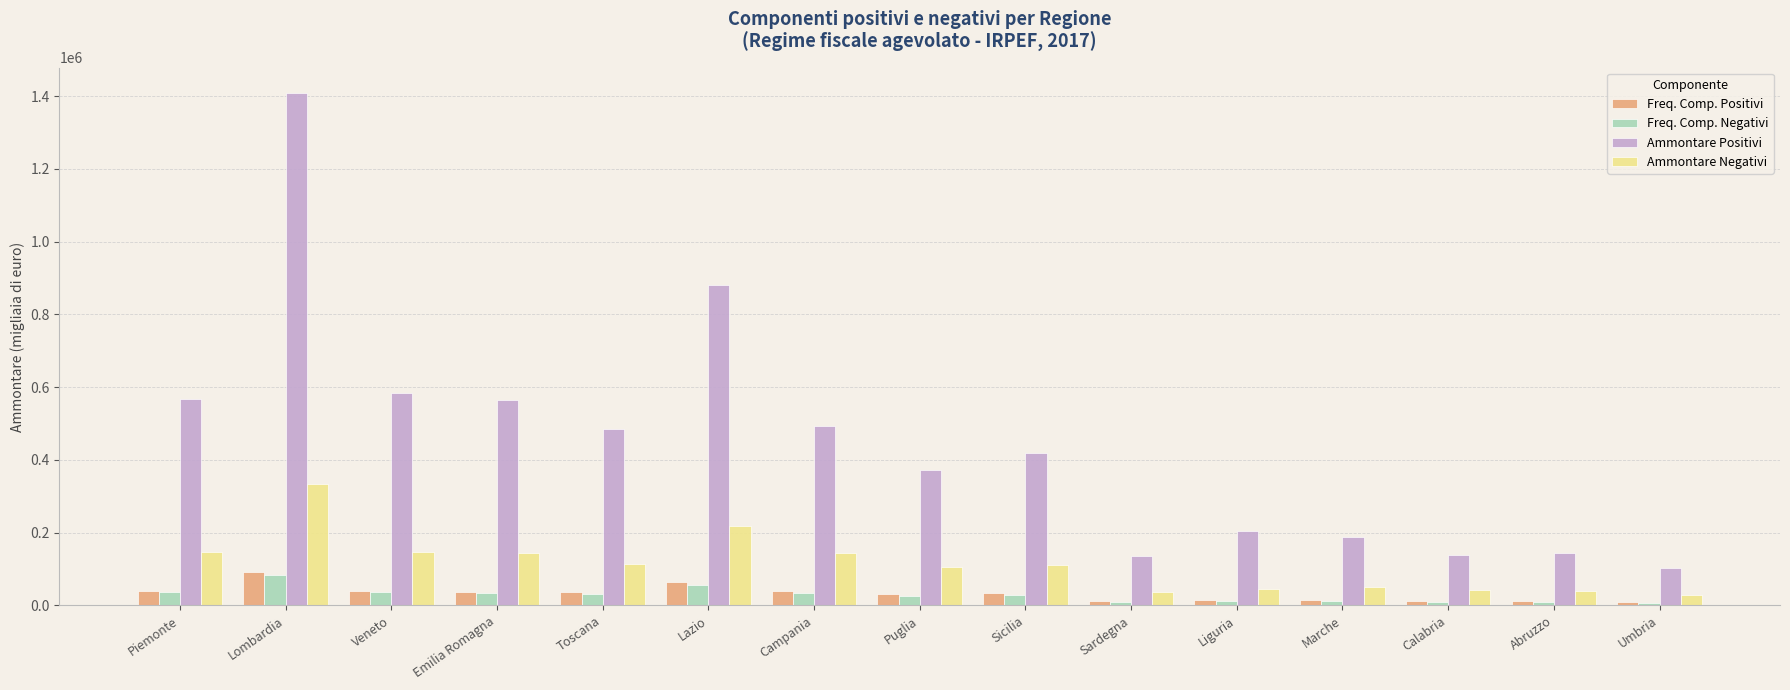

At which label does Ammontare Negativi first exceed 111816?

Piemonte